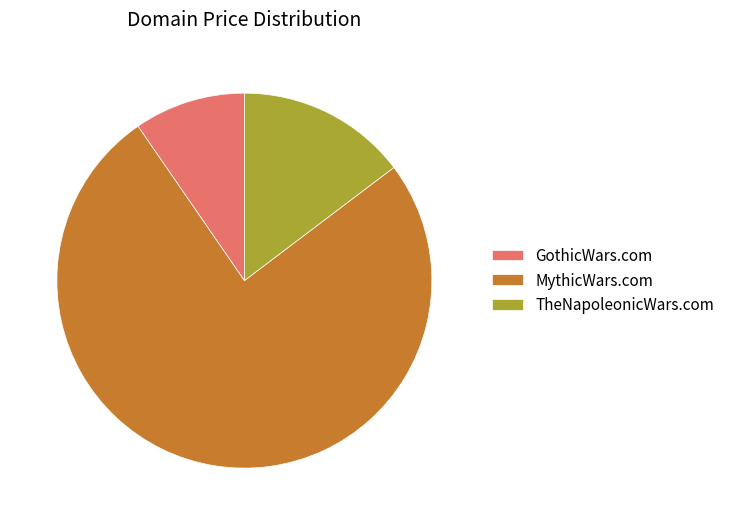

True or false: TheNapoleonicWars.com accounts for 15% of the total.

True